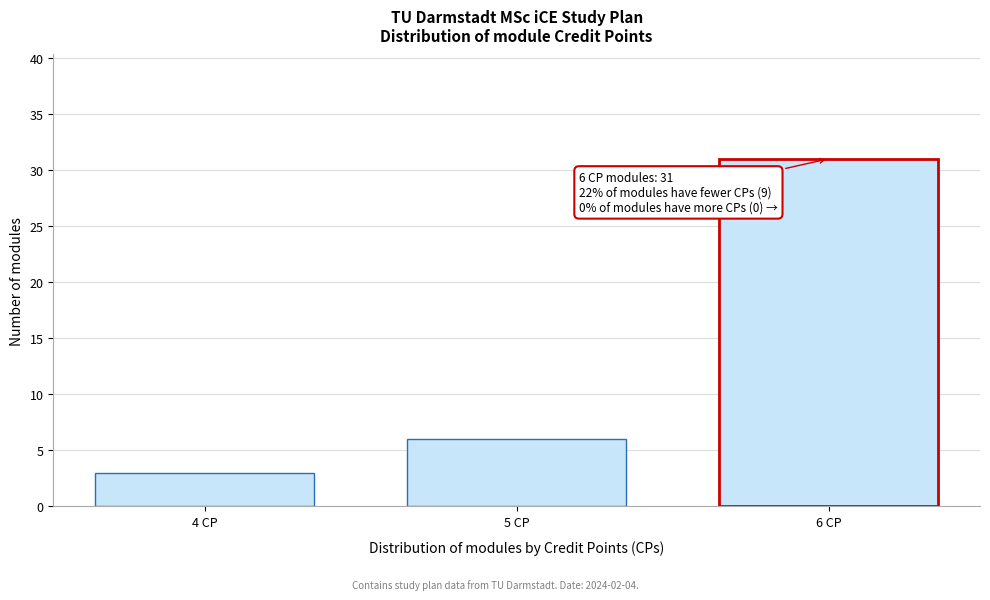

Reading right to left, extract all data points from this chart.

31	6	3